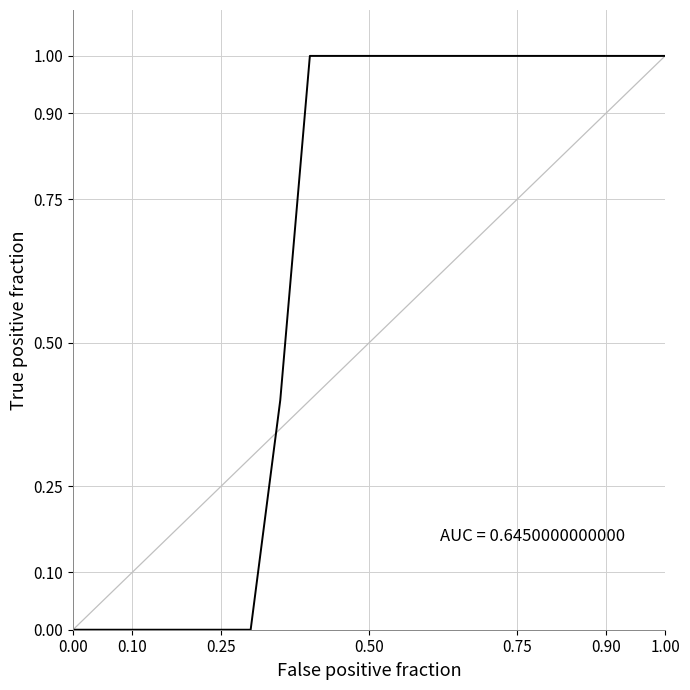

What is the average value?

0.6